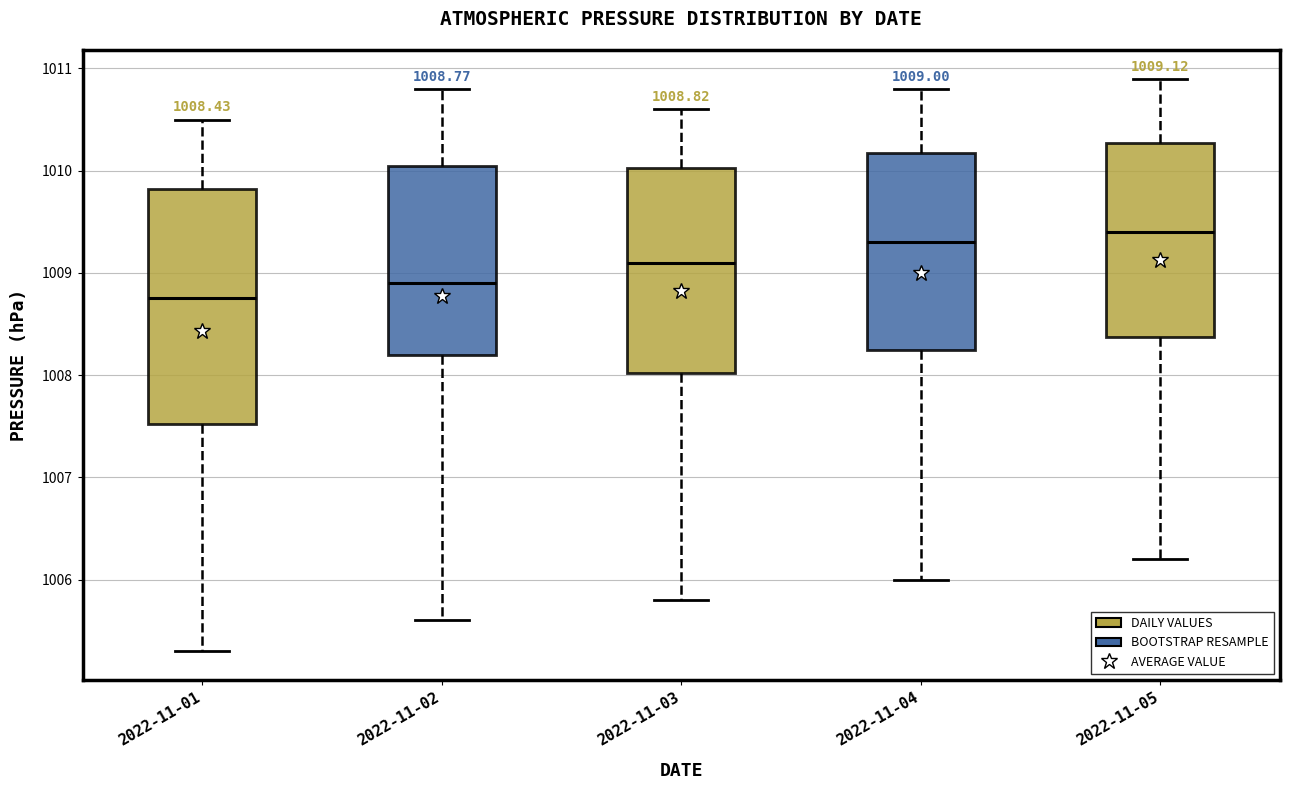

Which box's median line is the highest?

2022-11-05